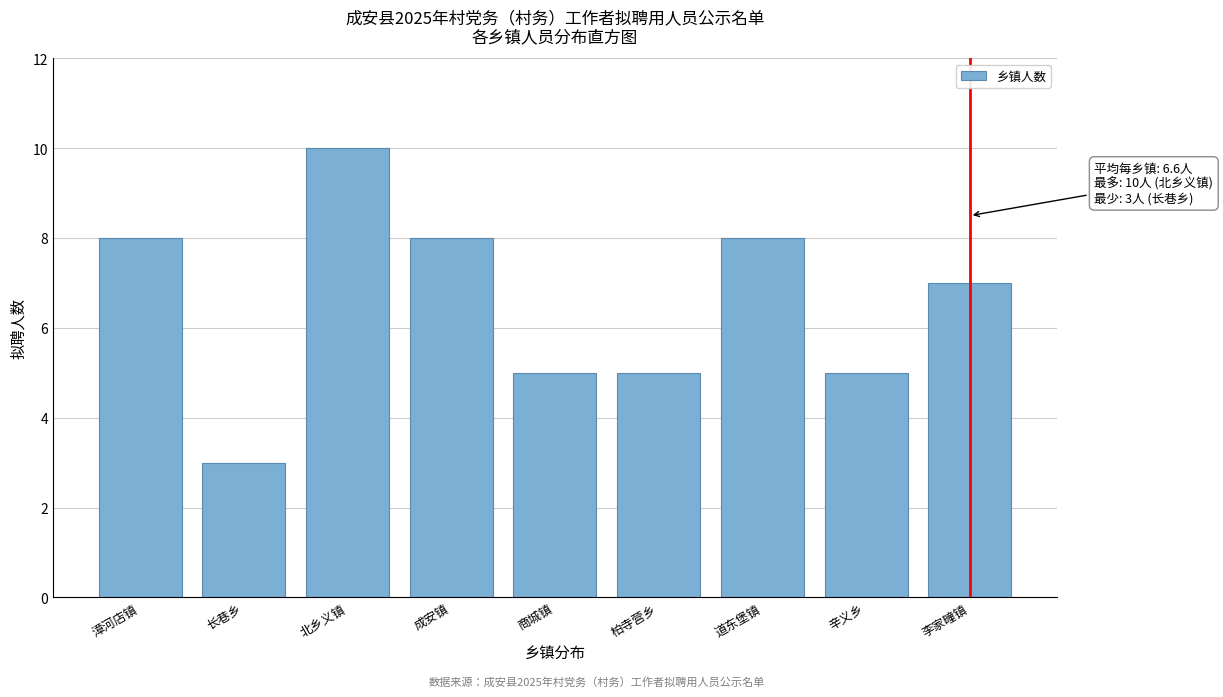

Reading left to right, what are all the values shown in this chart?

8	3	10	8	5	5	8	5	7